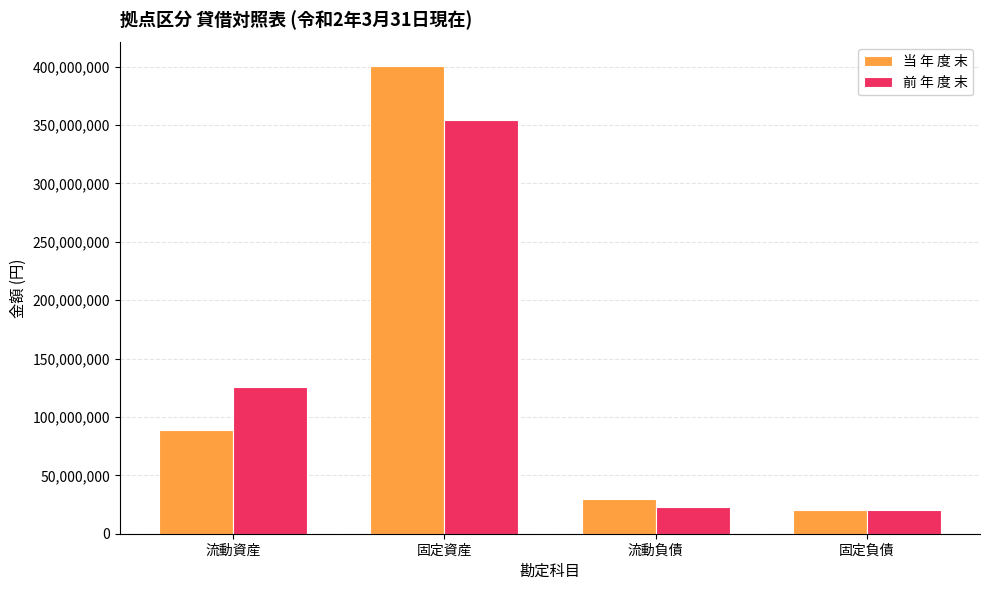

What is the sum of the 当 年 度 末 values at 固定負債 and 流動資産?

109707674